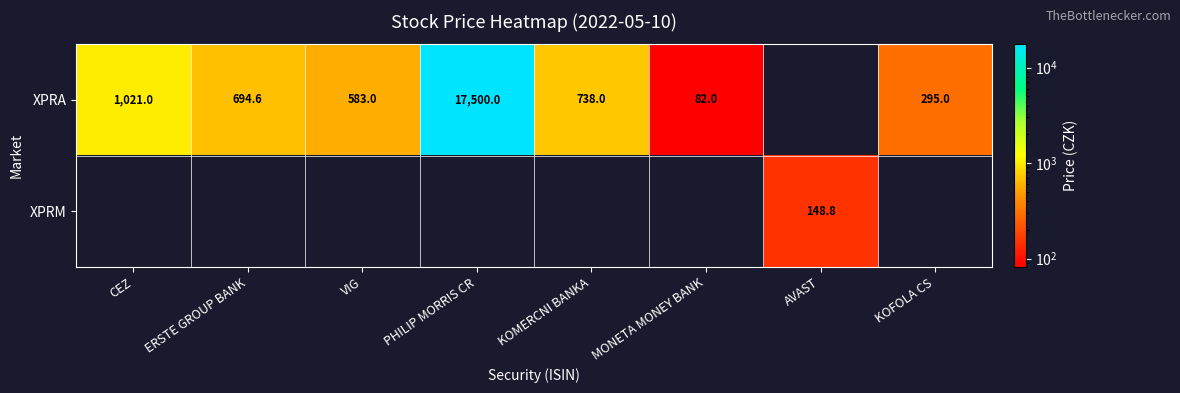

What is the greatest value displayed?

17500.0